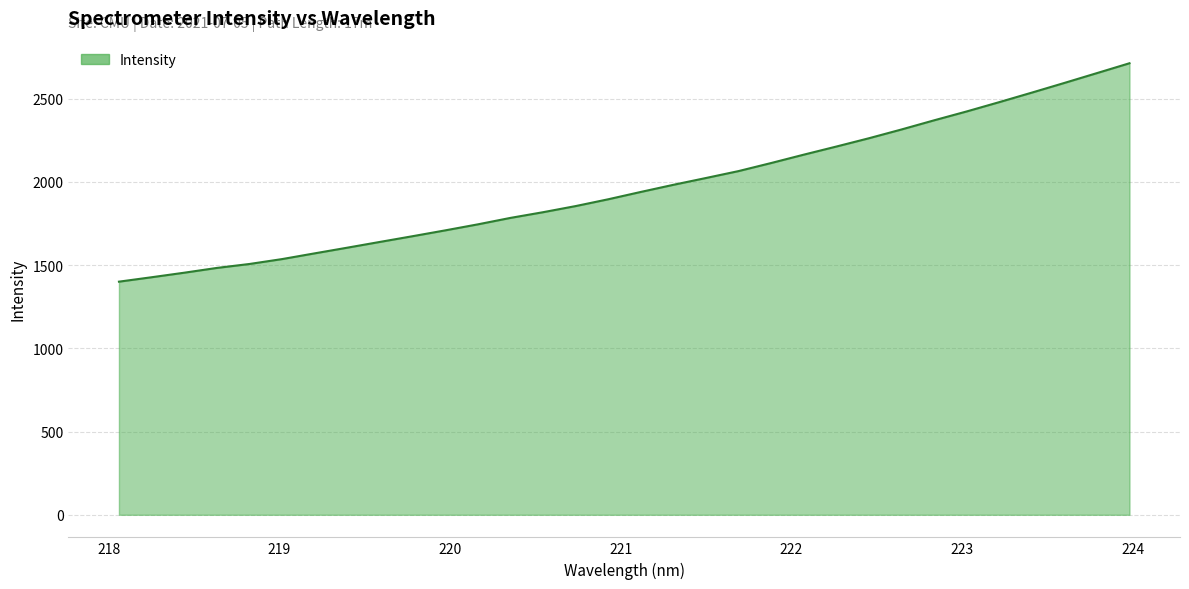

What is the difference between the maximum and minimum values?

1312.1